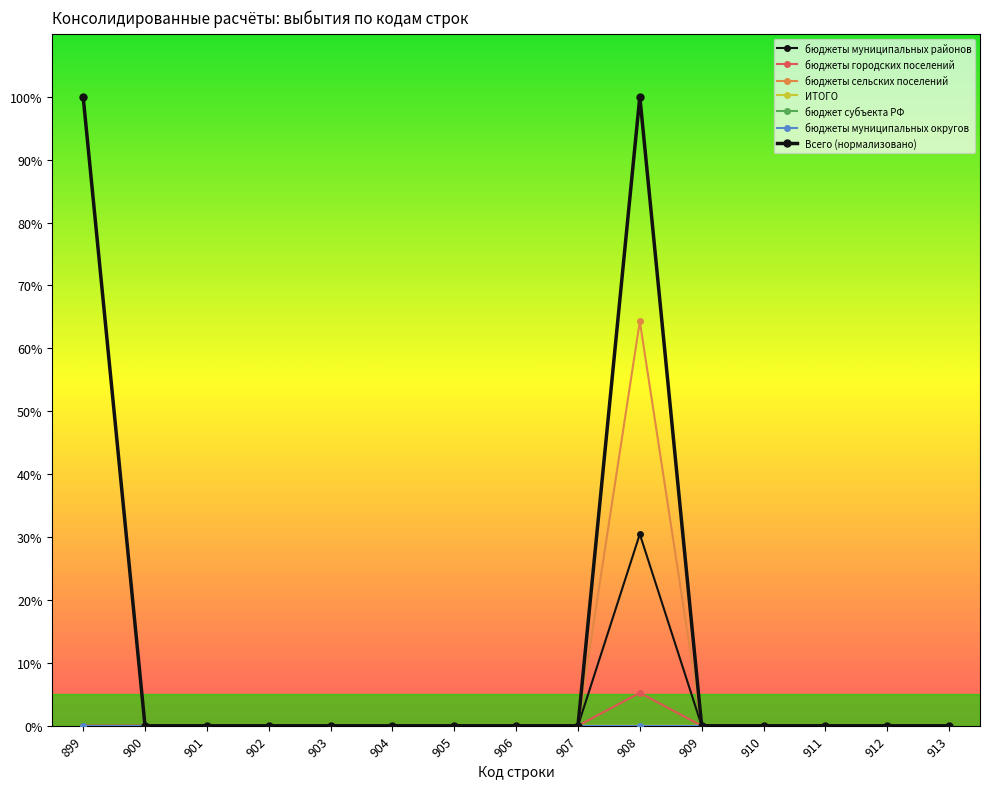

True or false: бюджеты сельских поселений and ИТОГО cross at least once.

False